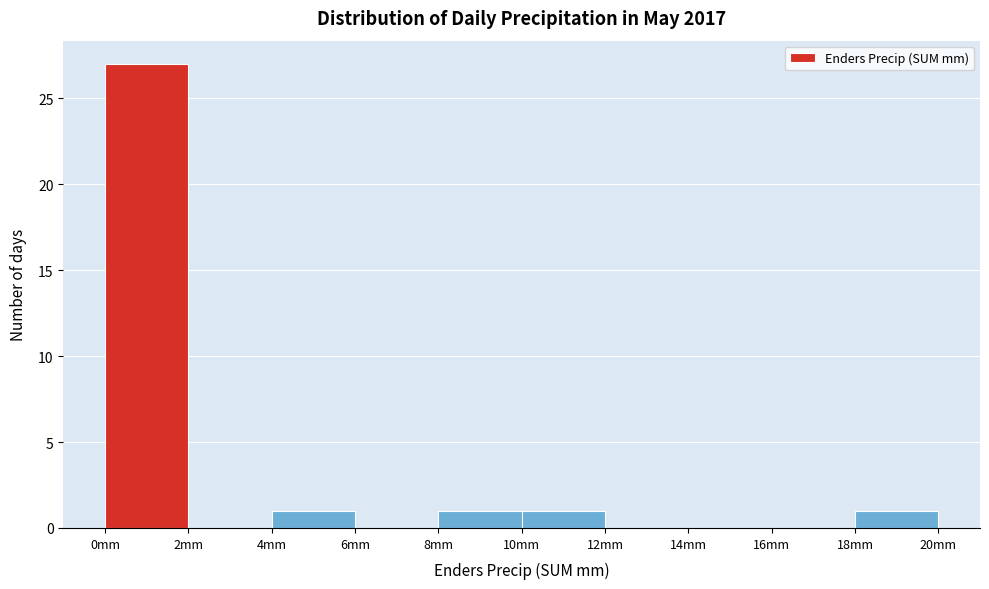

Reading left to right, list every bar in this chart as the range it spans on the x-axis followed by its height. The values are not printed on the chart, so give them approximately, as read against the axis.

0 to 2: 27
2 to 4: 0
4 to 6: 1
6 to 8: 0
8 to 10: 1
10 to 12: 1
12 to 14: 0
14 to 16: 0
16 to 18: 0
18 to 20: 1